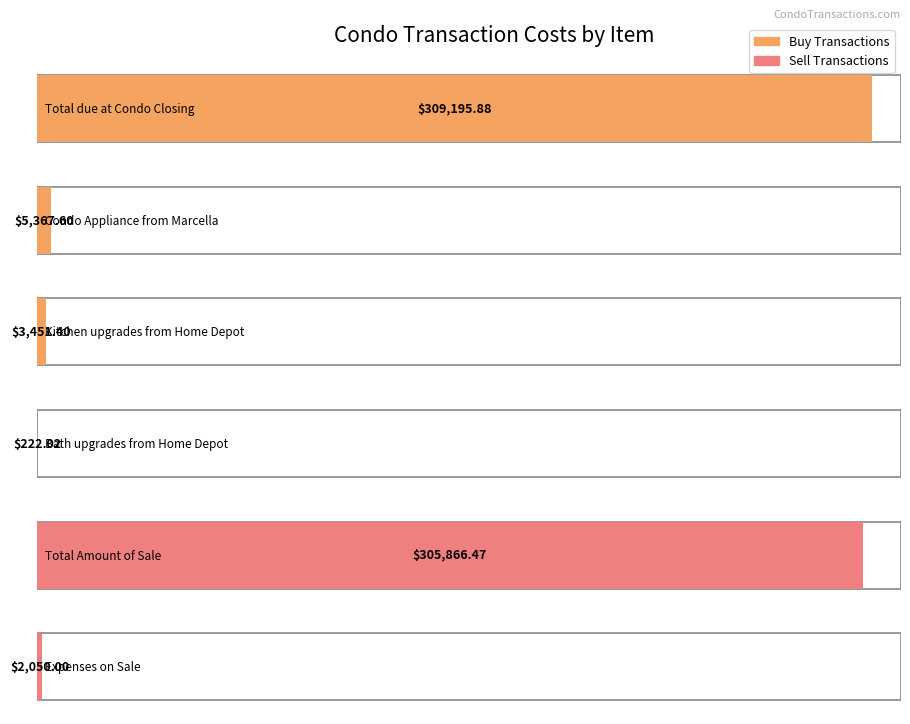

What is the difference between the maximum and second lowest values in the Cost series?

307145.9